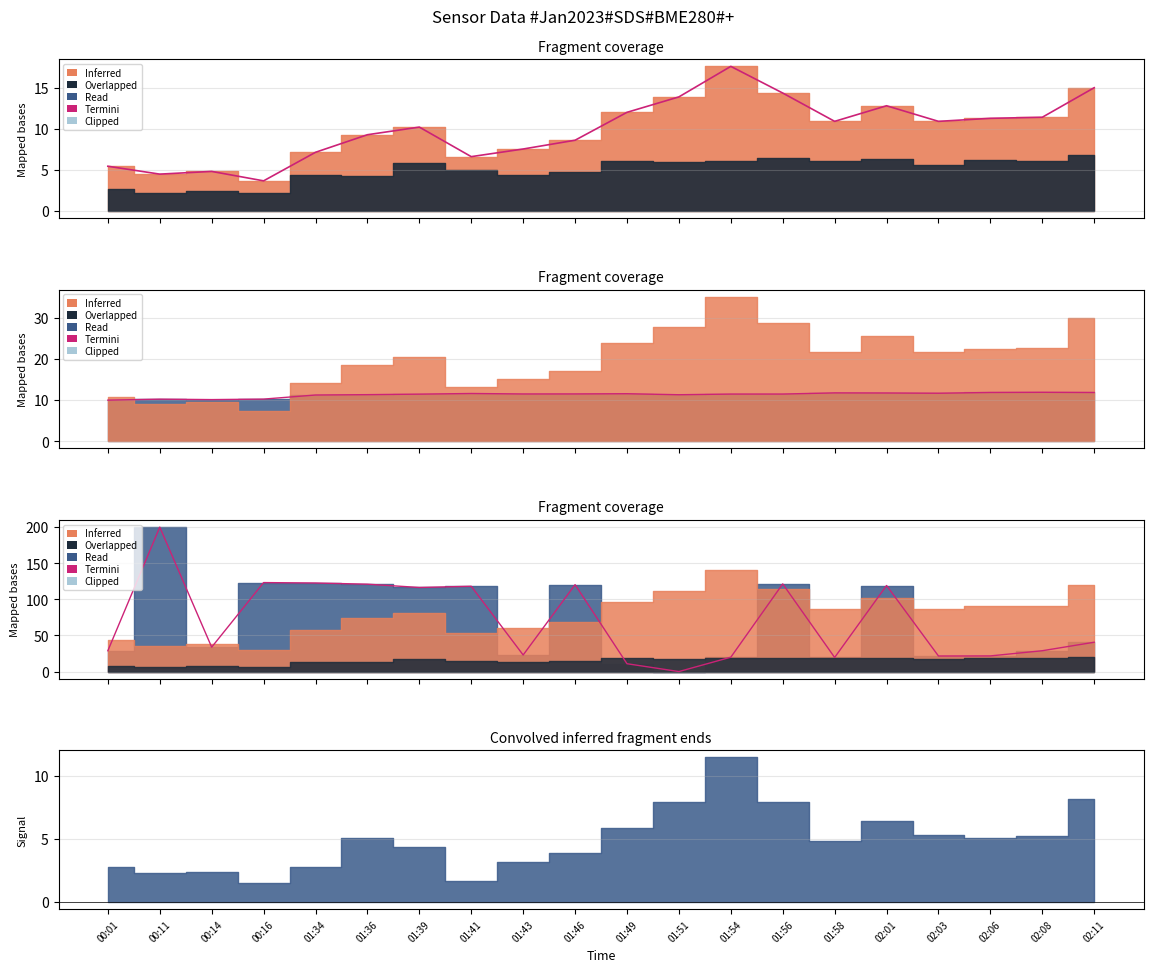

Where is the first local maximum?

00:11